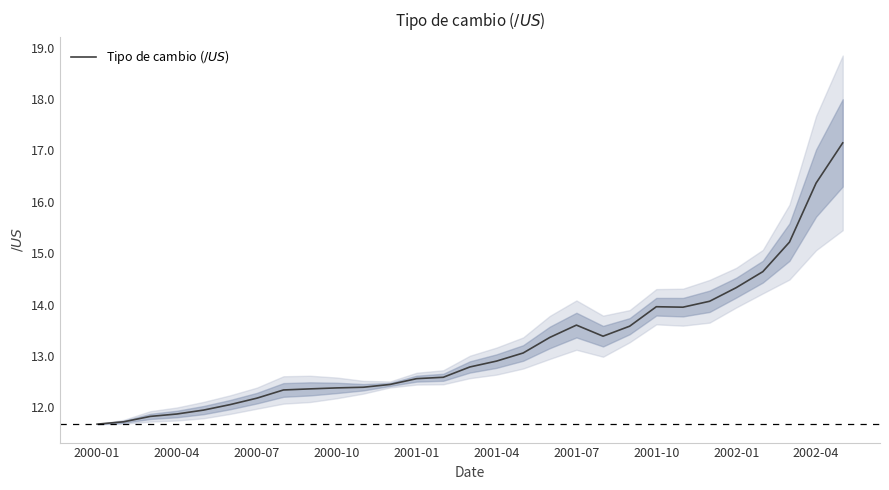

What is the minimum value shown in the chart?

11.7